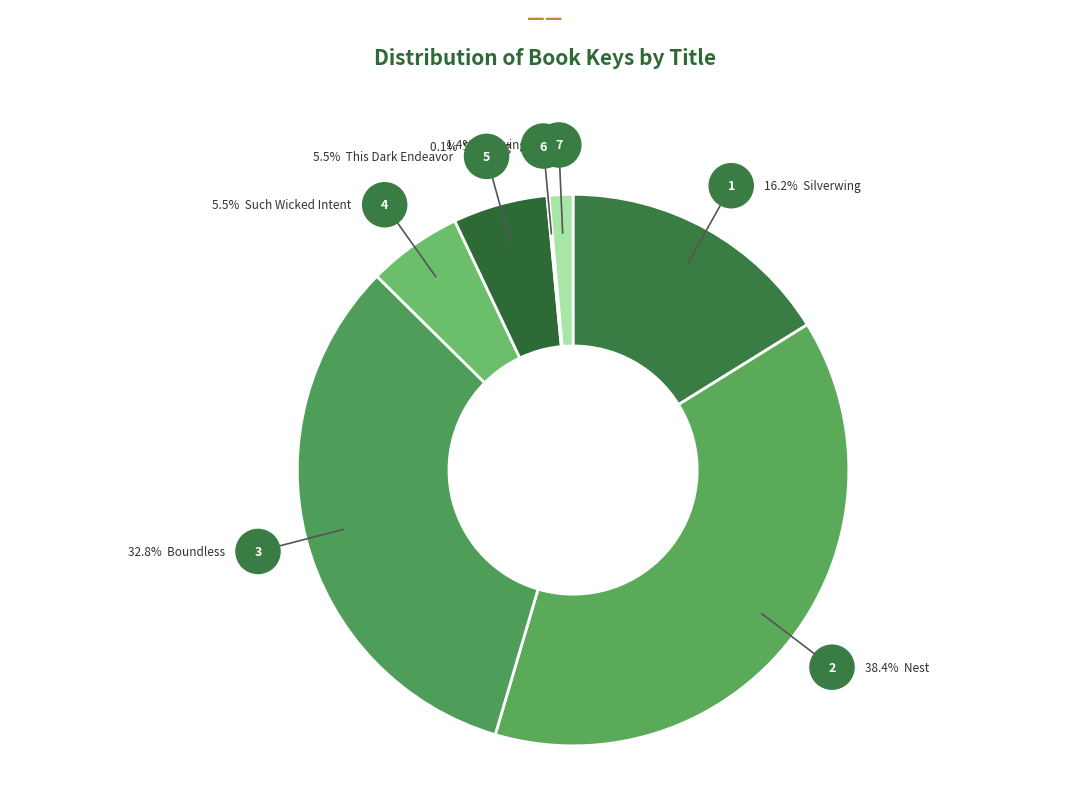

Does Such Wicked Intent account for over 50% of the chart?

No